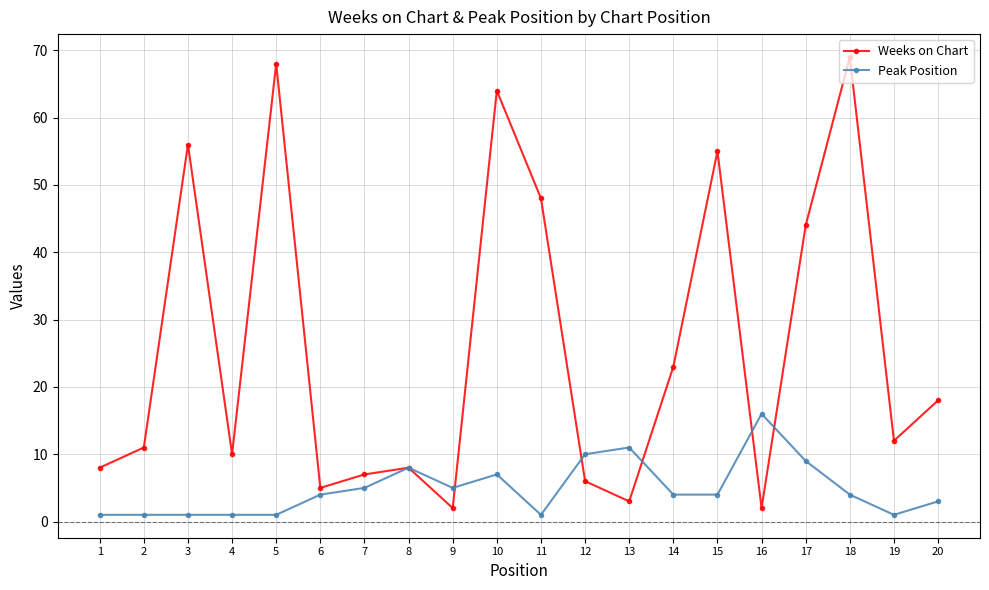

Is it true that Peak Position equals 4 at 18?

True